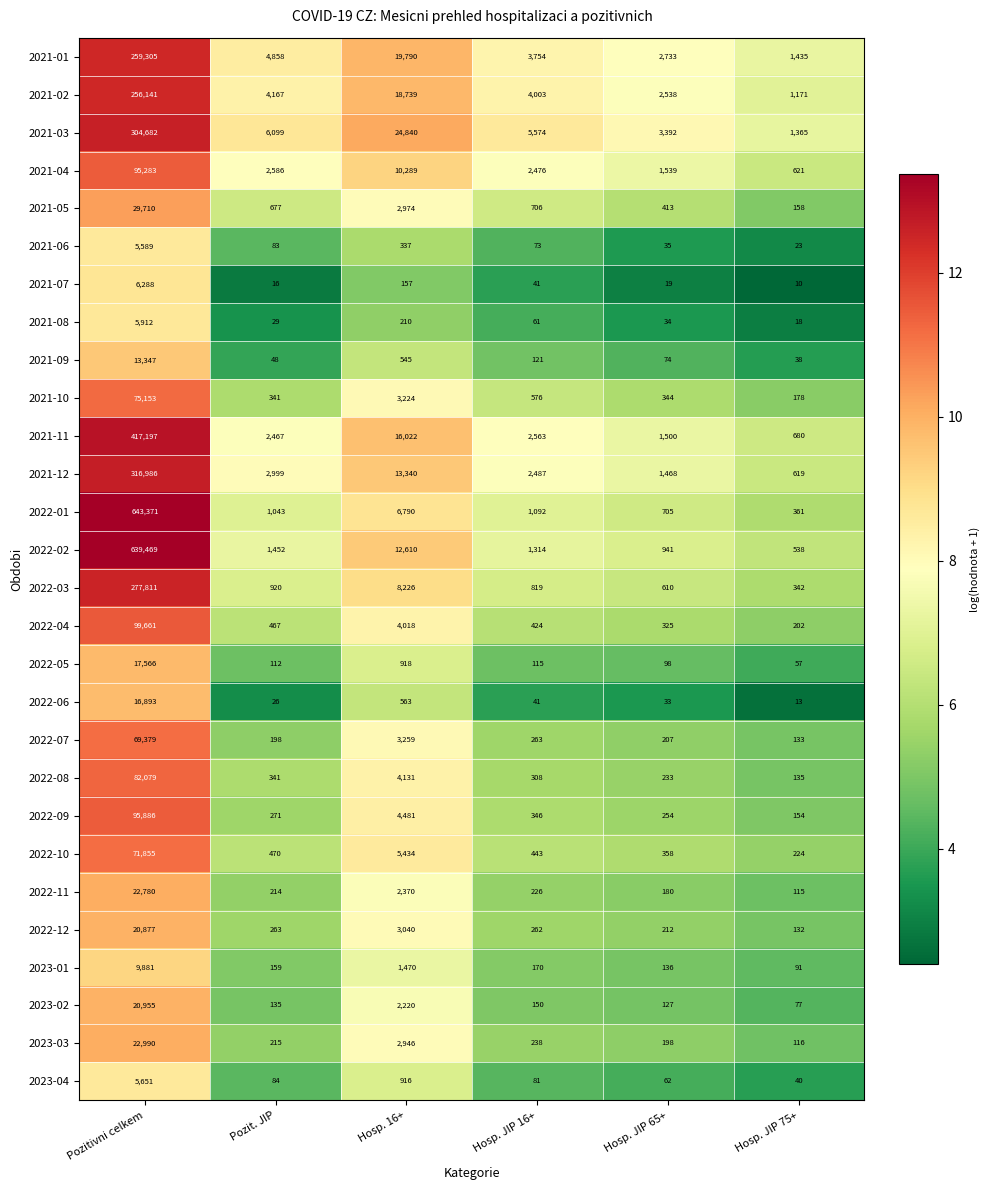

Where does the 2021-12 series first go above 2999?

Pozitivni celkem